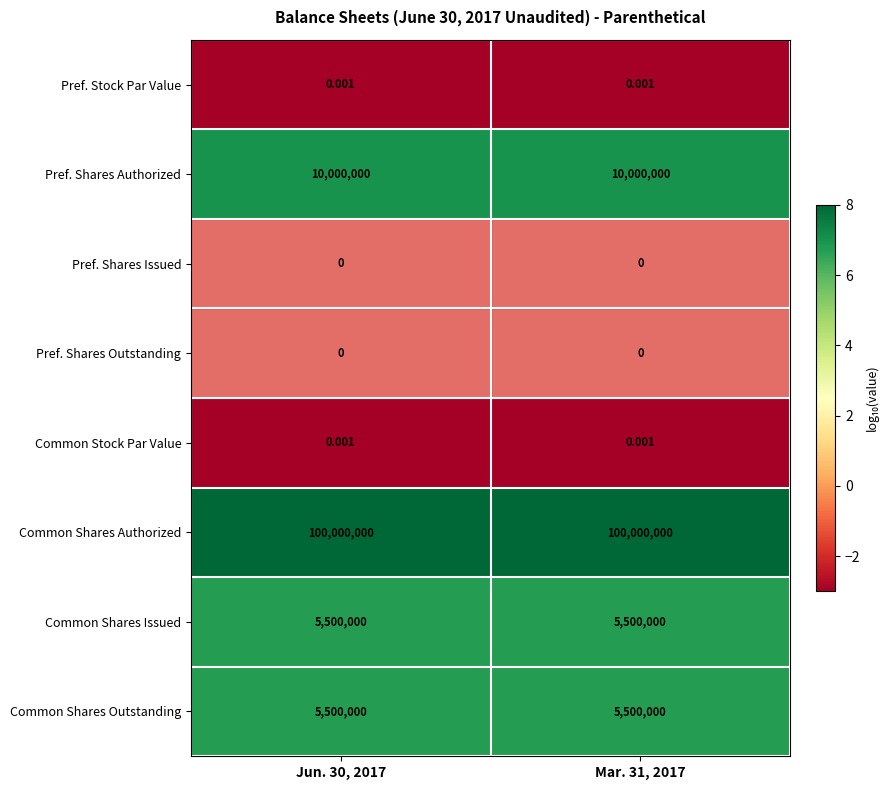

Is the value of Common Shares Authorized at Mar. 31, 2017 greater than the value of Pref. Stock Par Value at Mar. 31, 2017?

Yes